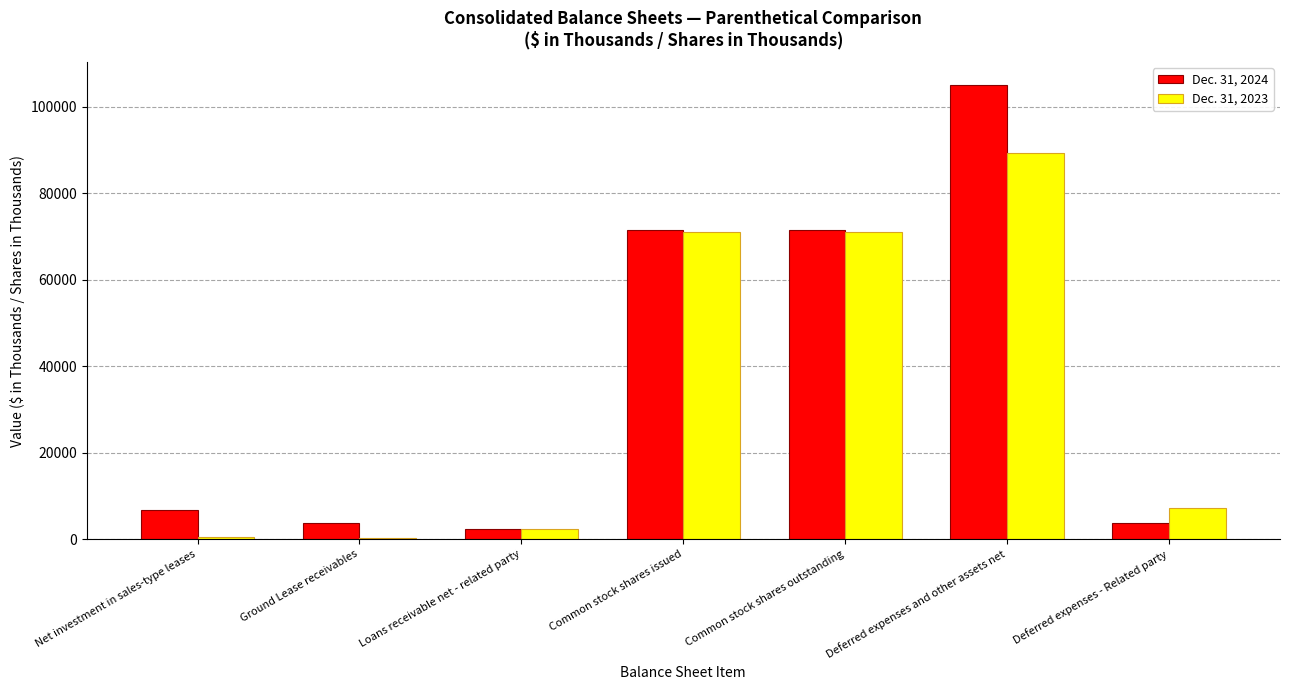

Is the value of Dec. 31, 2023 at Common stock shares issued greater than the value of Dec. 31, 2024 at Deferred expenses and other assets net?

No